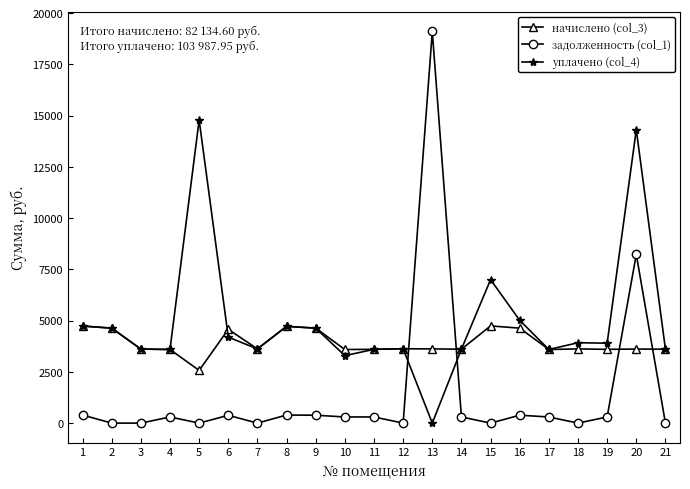

Read the уплачено (col_4) value at 8.

4719.4